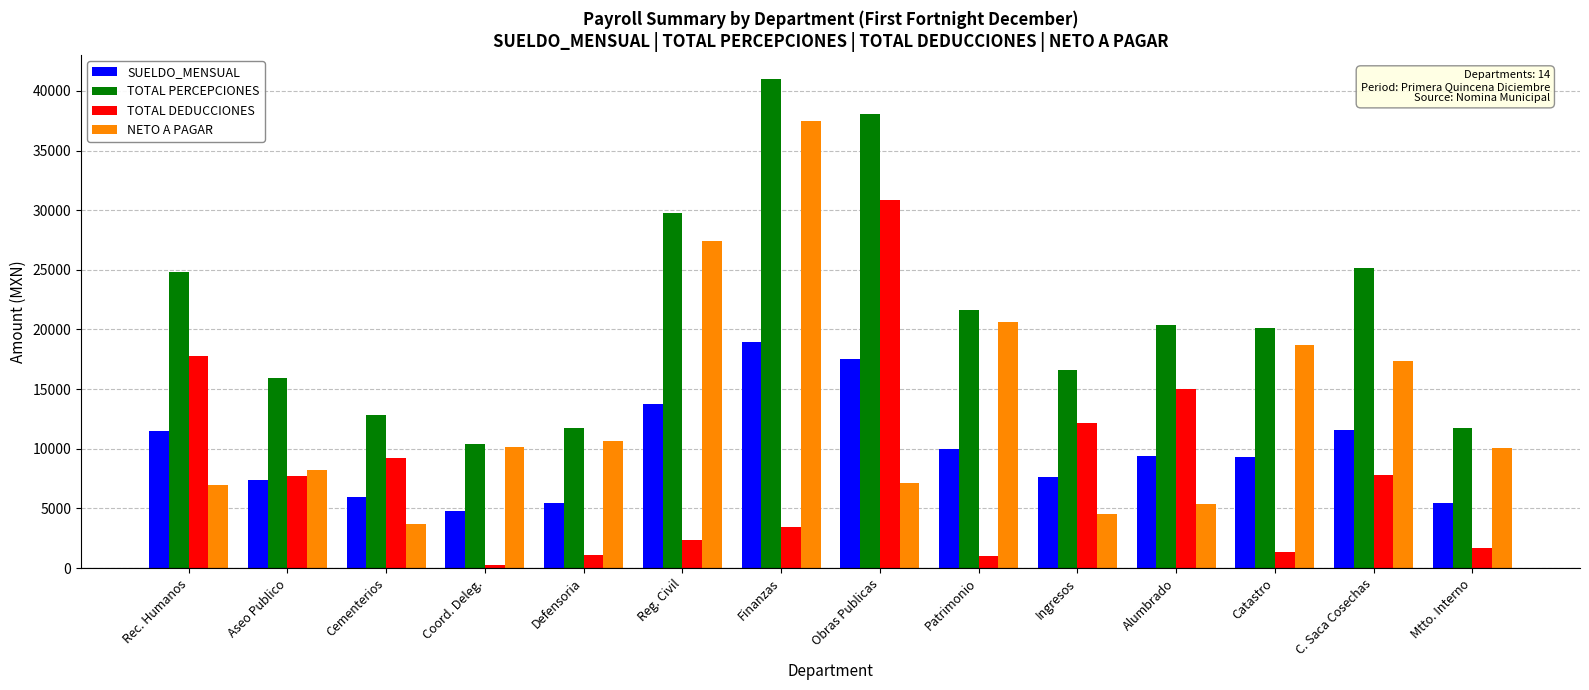

The NETO A PAGAR series shows 11384.5 at Finanzas. True or false?

False